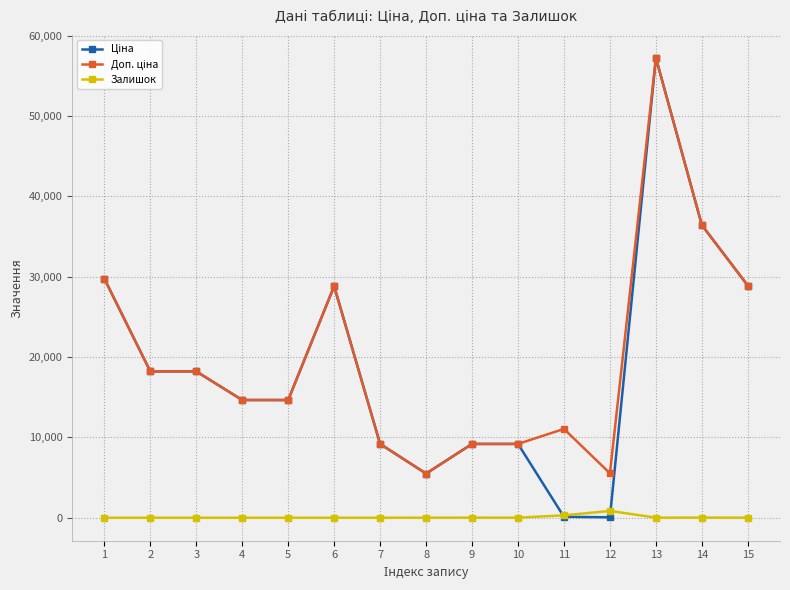

What is the maximum value shown in the chart?

57235.5